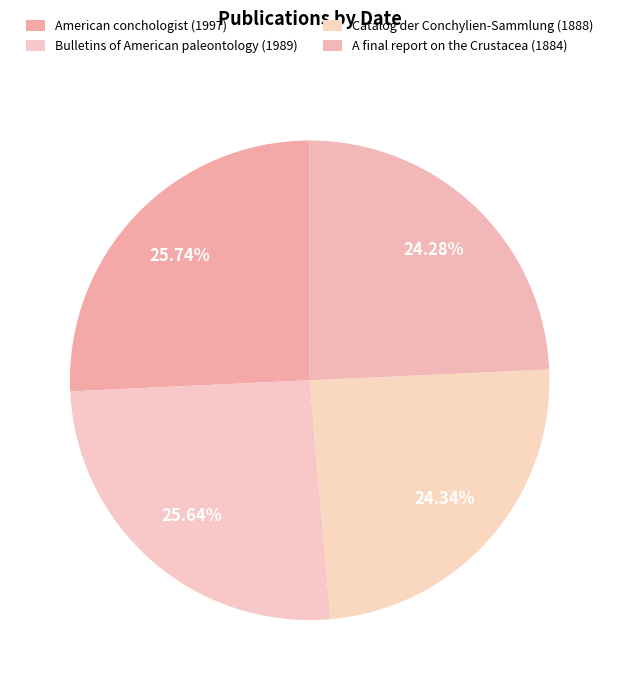

Is it true that A final report on the Crustacea (1884) is 24% of the pie?

True